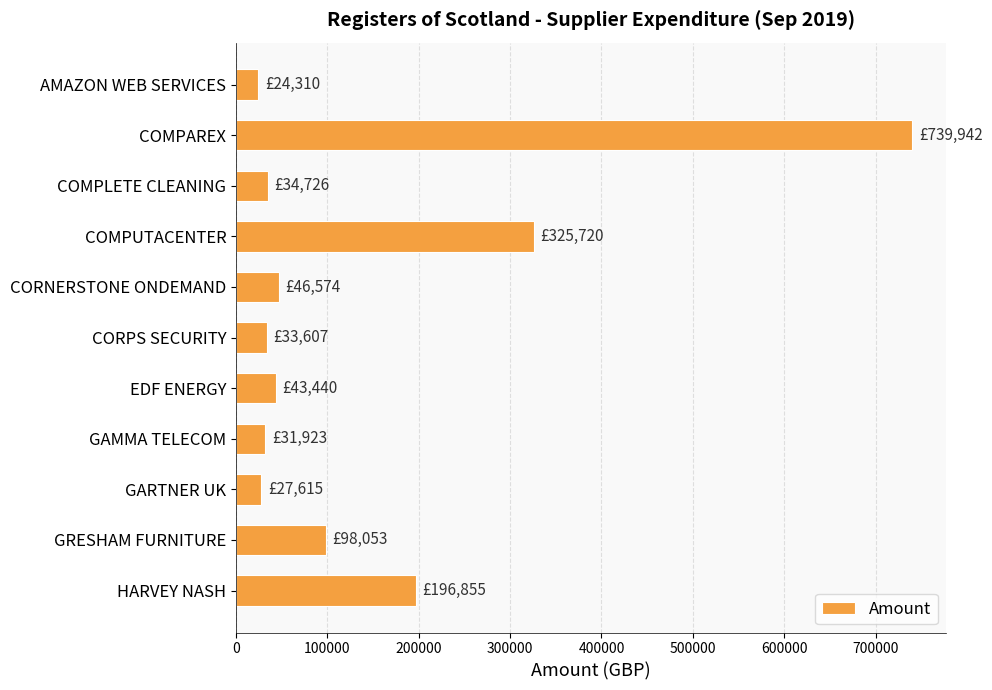

Is it true that the value at GAMMA TELECOM is 31922.5?

True